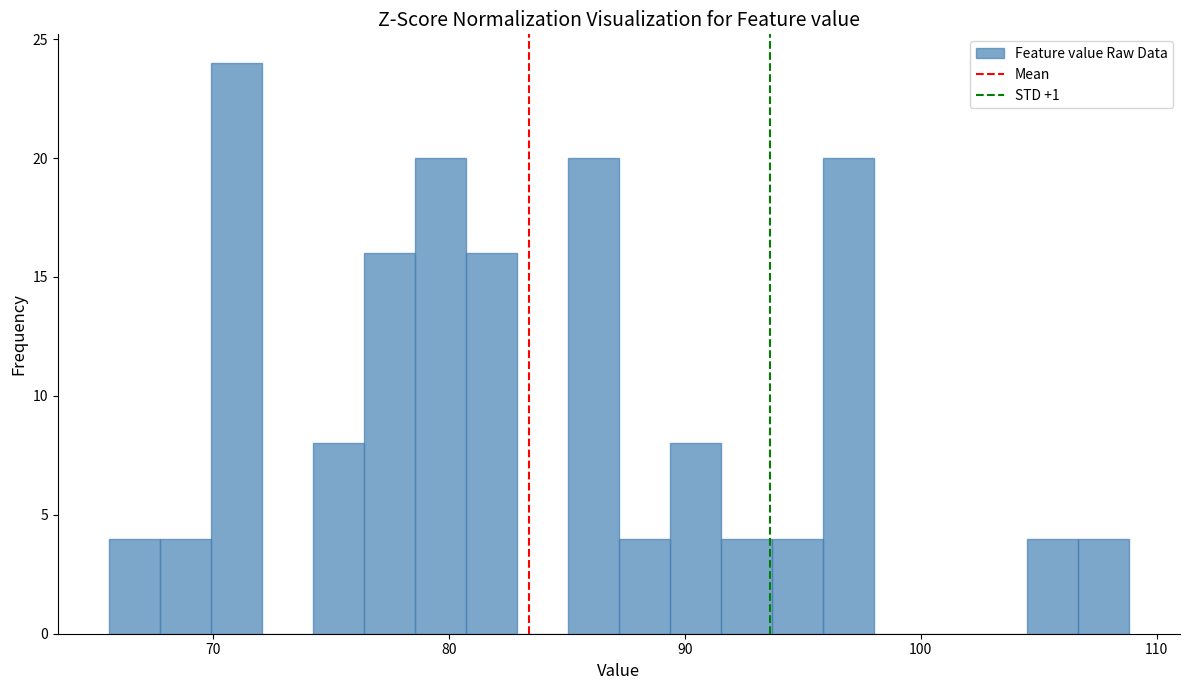

Around what value on the x-axis is the tallest bar? Give the approximate position of its centre, as read against the axis.

71